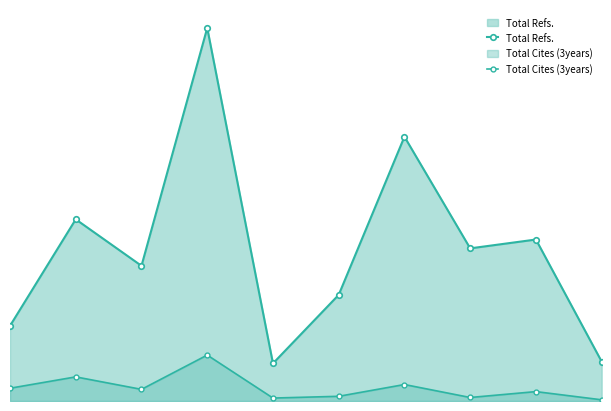

What are all the series names shown in the legend?

Total Refs., Total Cites (3years)